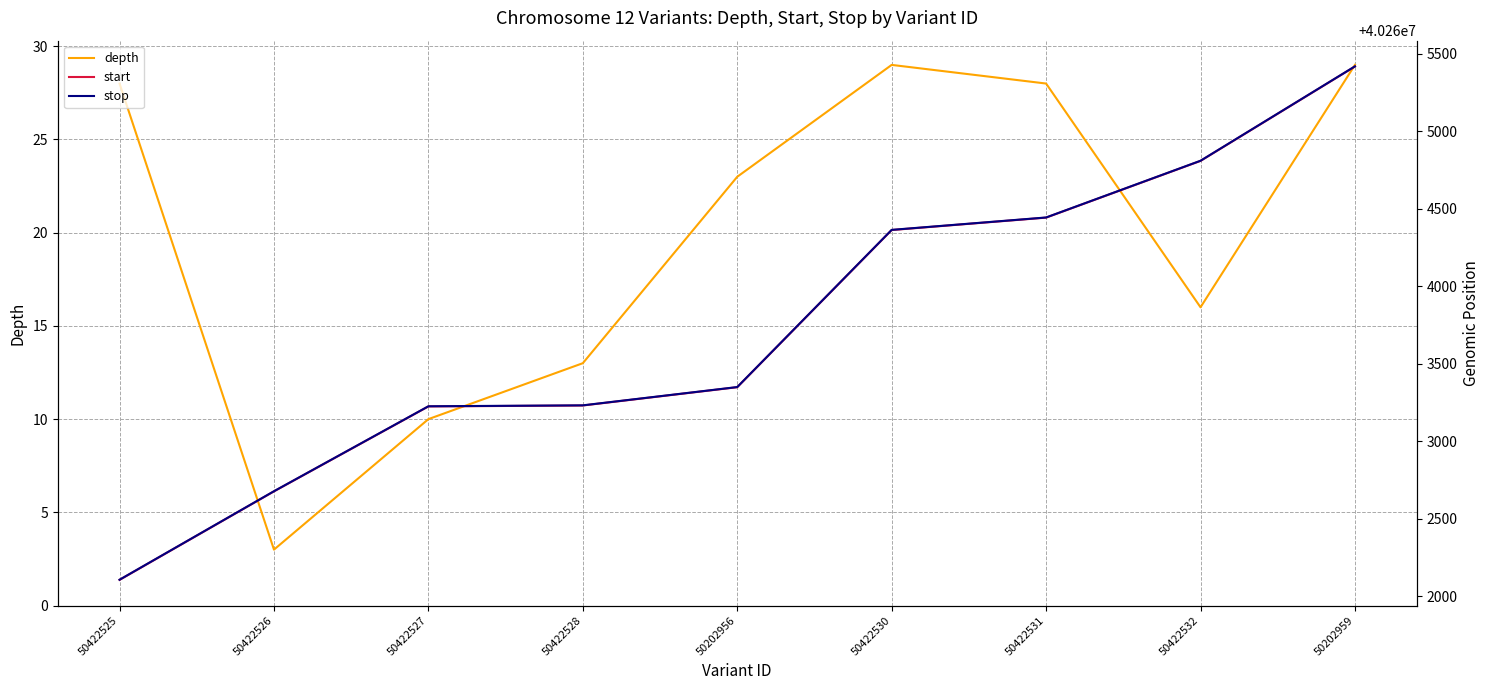

Does the chart have visible grid lines?

Yes